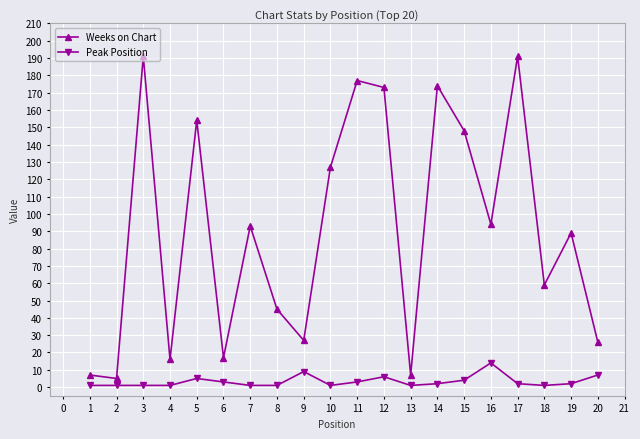

Which category has the highest value in the Peak Position series?

16